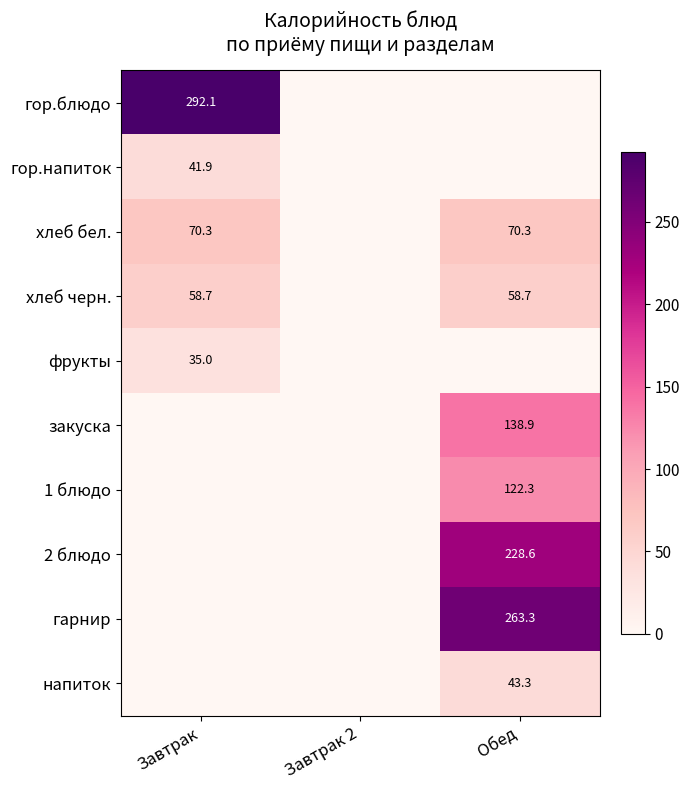

The гор.блюдо series shows 184.7 at Завтрак. True or false?

False